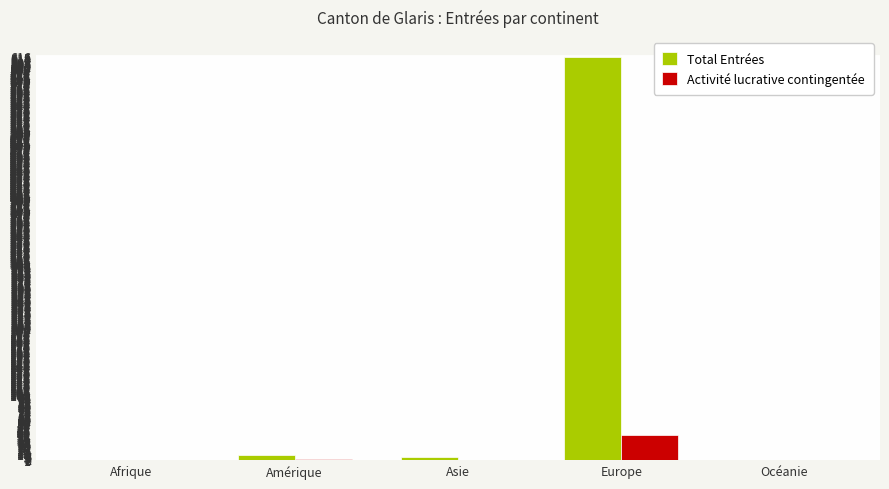

The Activité lucrative contingentée series shows 64 at Europe. True or false?

False